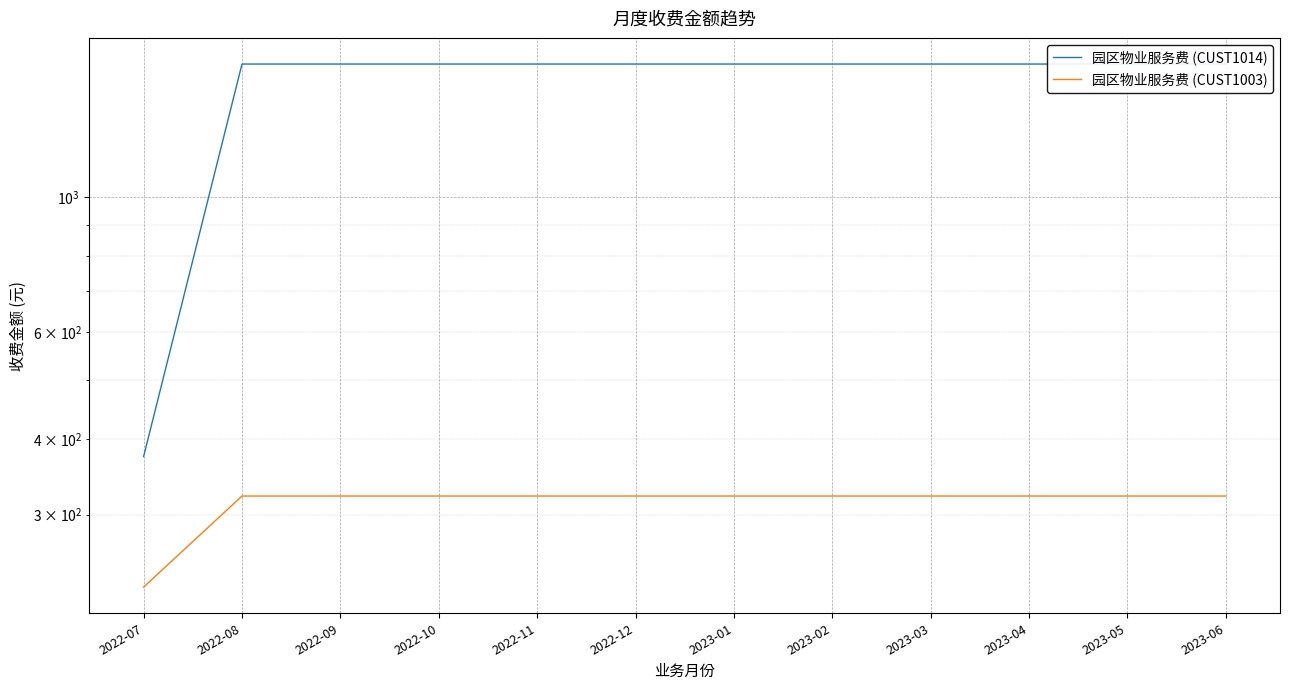

What is the greatest value displayed?

1655